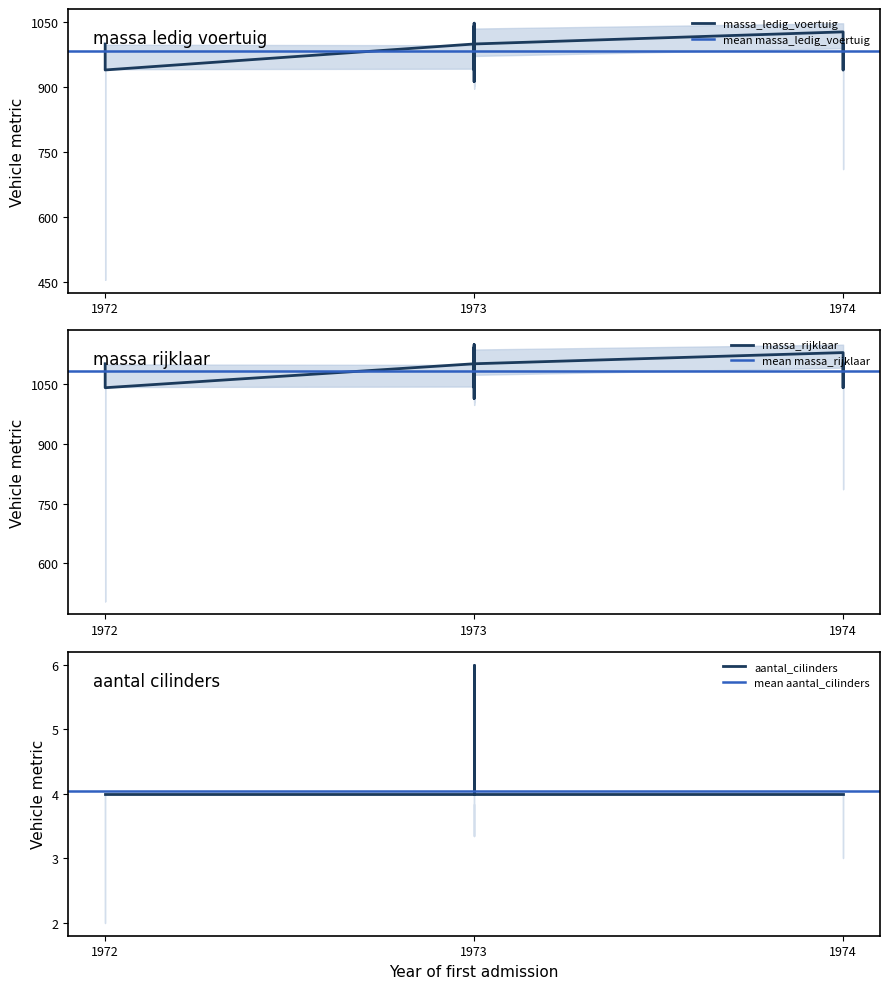

What is the sum of the massa_rijklaar values at 19730725 and 19740613?

2242